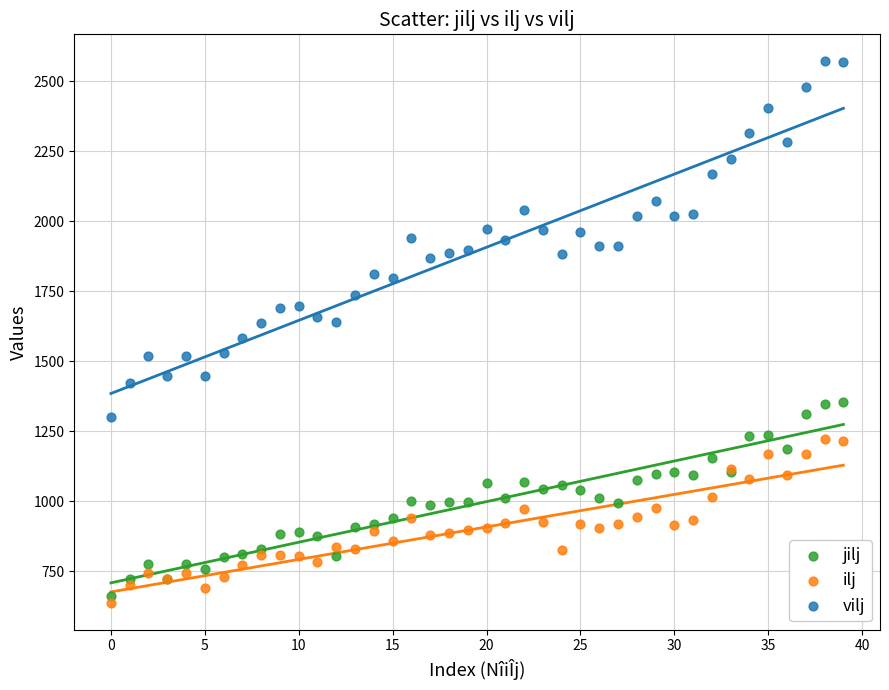

Which series has the widest spread of Y values?

vilj